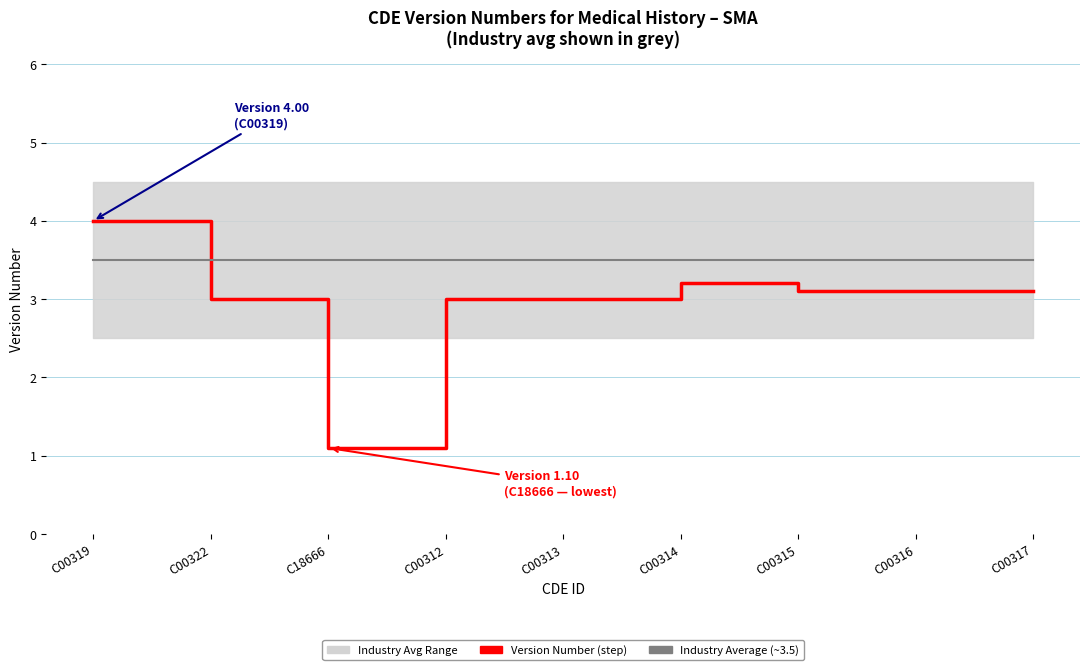

What is the highest value of the Industry Average (Version ~3.5) series?

3.5